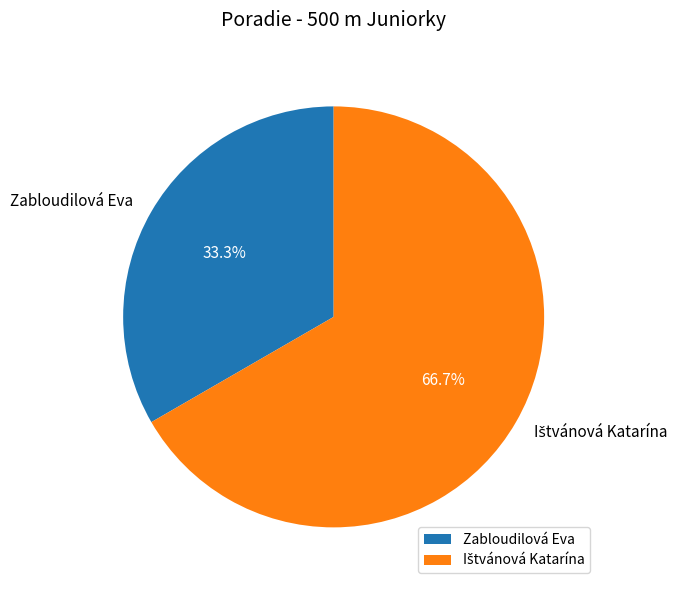

What percentage is NOT represented by Zabloudilová Eva?

66.7%